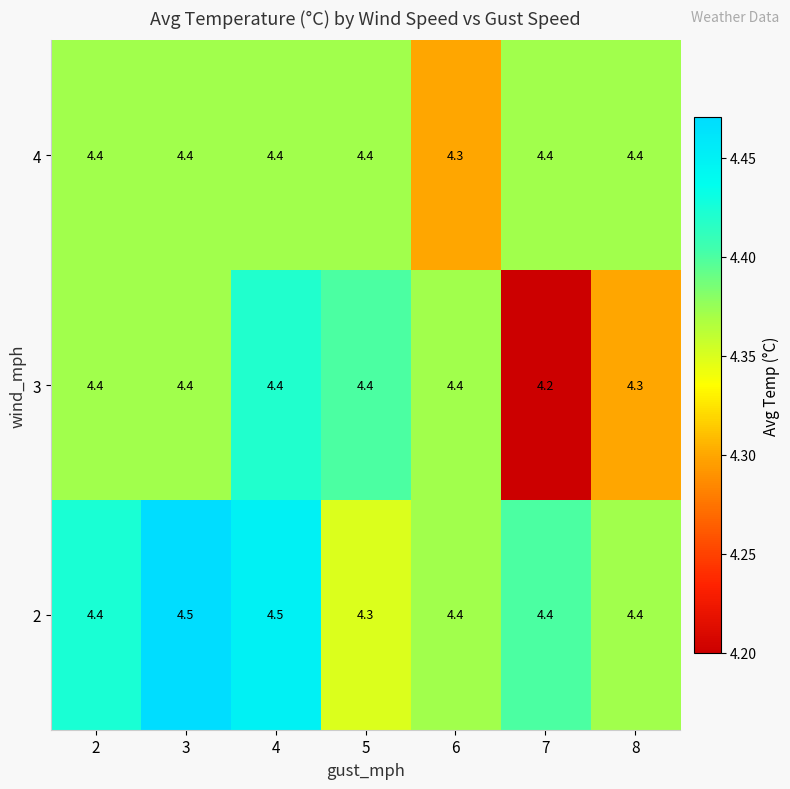

Where is 2 nearest to the value 4?

5